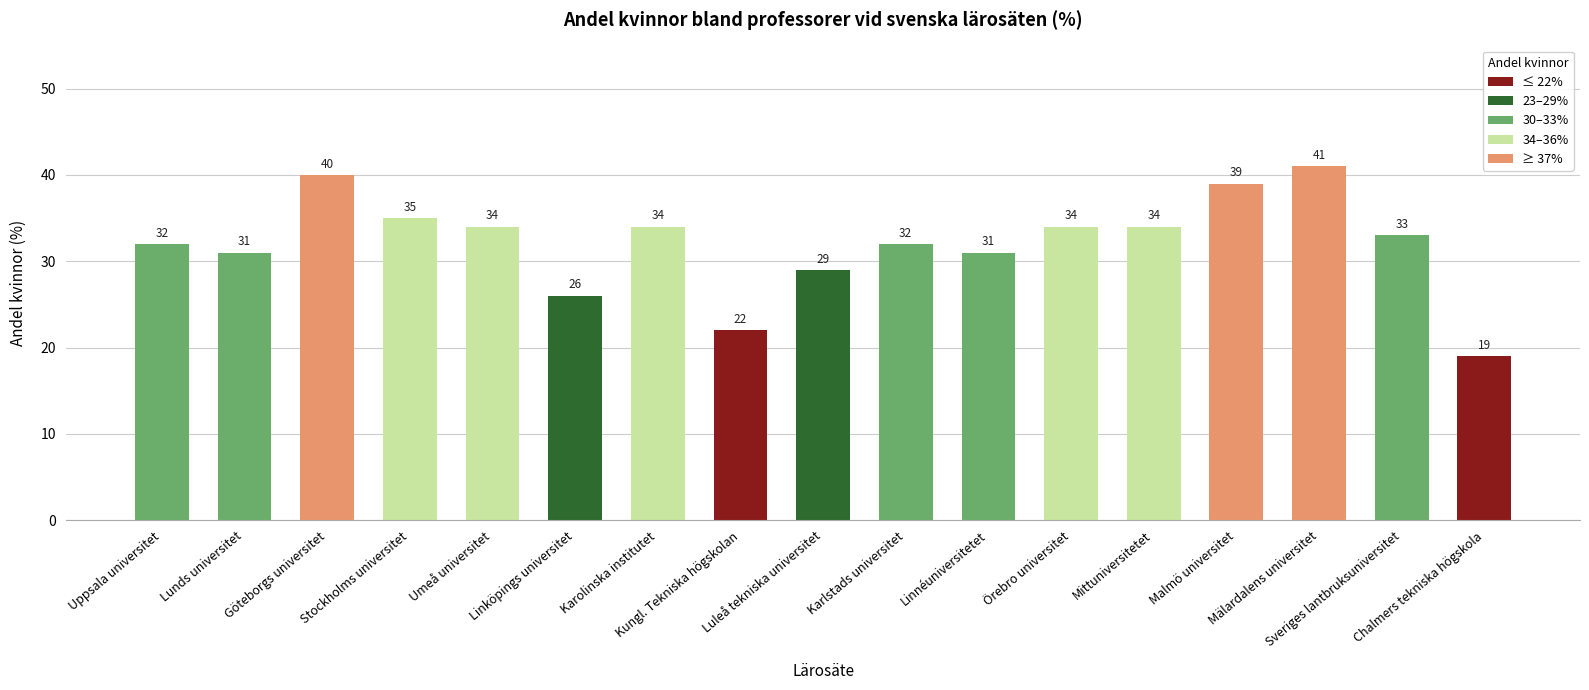

What is the smallest value displayed?

19